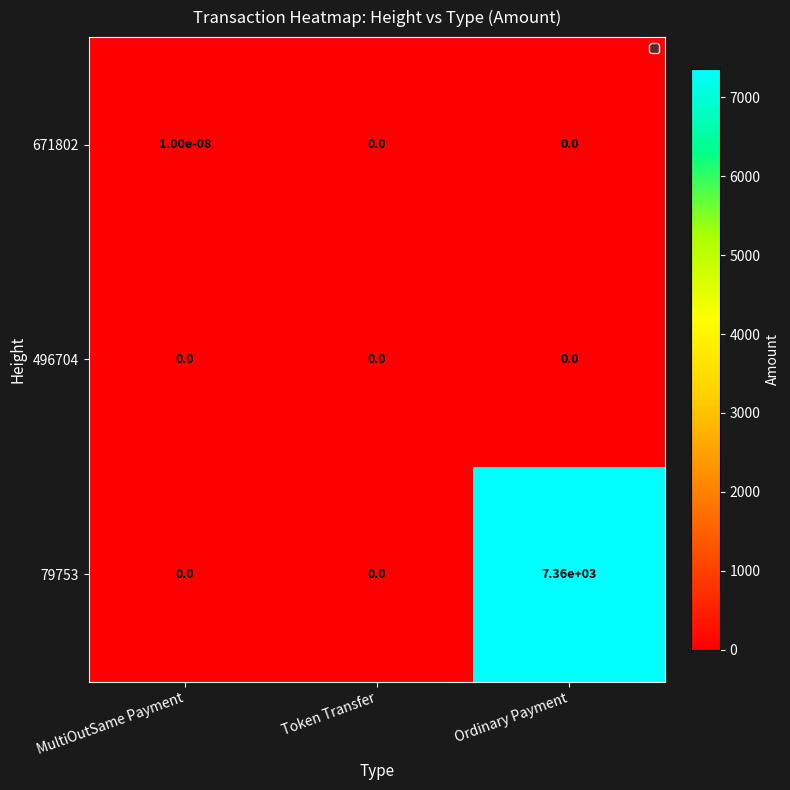

Which category has the highest value in the 671802 series?

MultiOutSame Payment